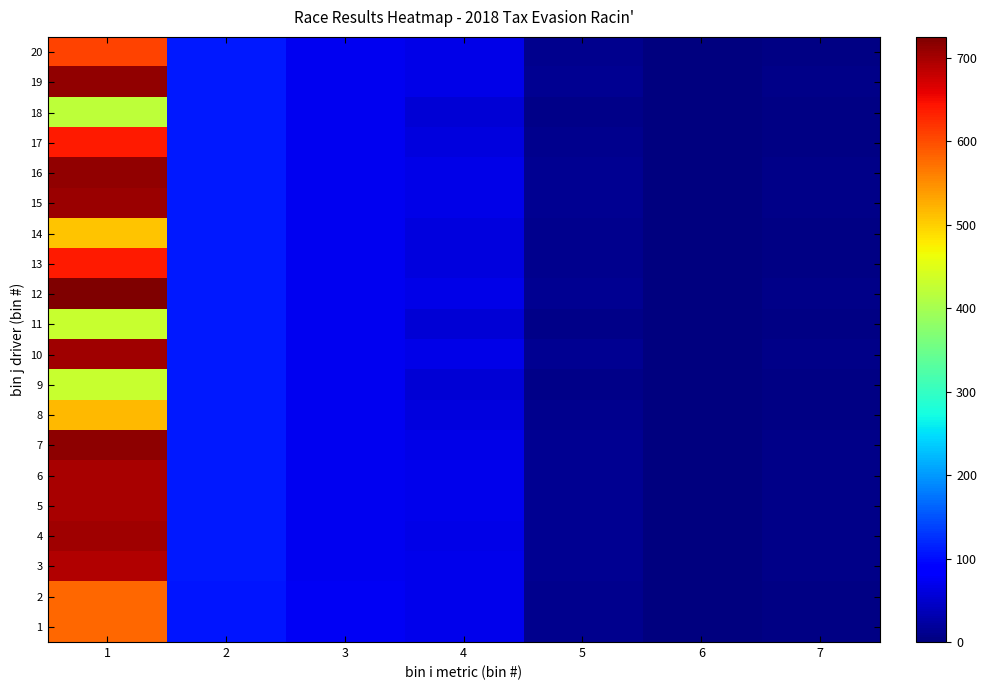

What is the maximum value shown in the chart?

725.2